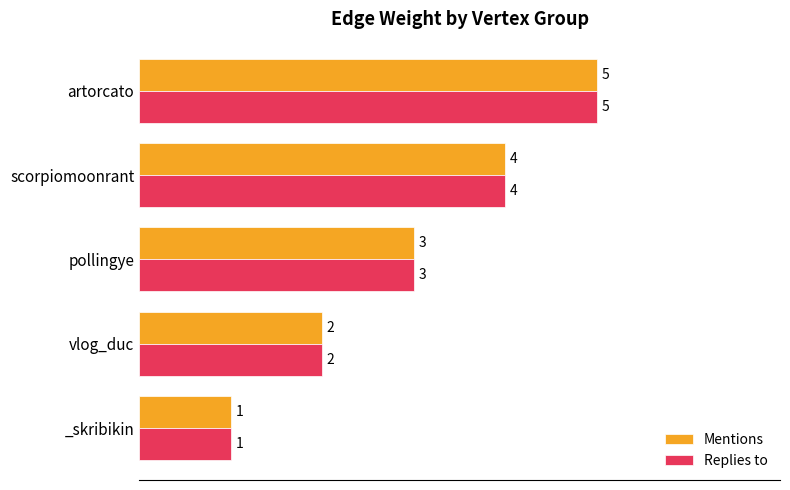

What is the difference between the maximum and minimum values in the Replies to series?

4